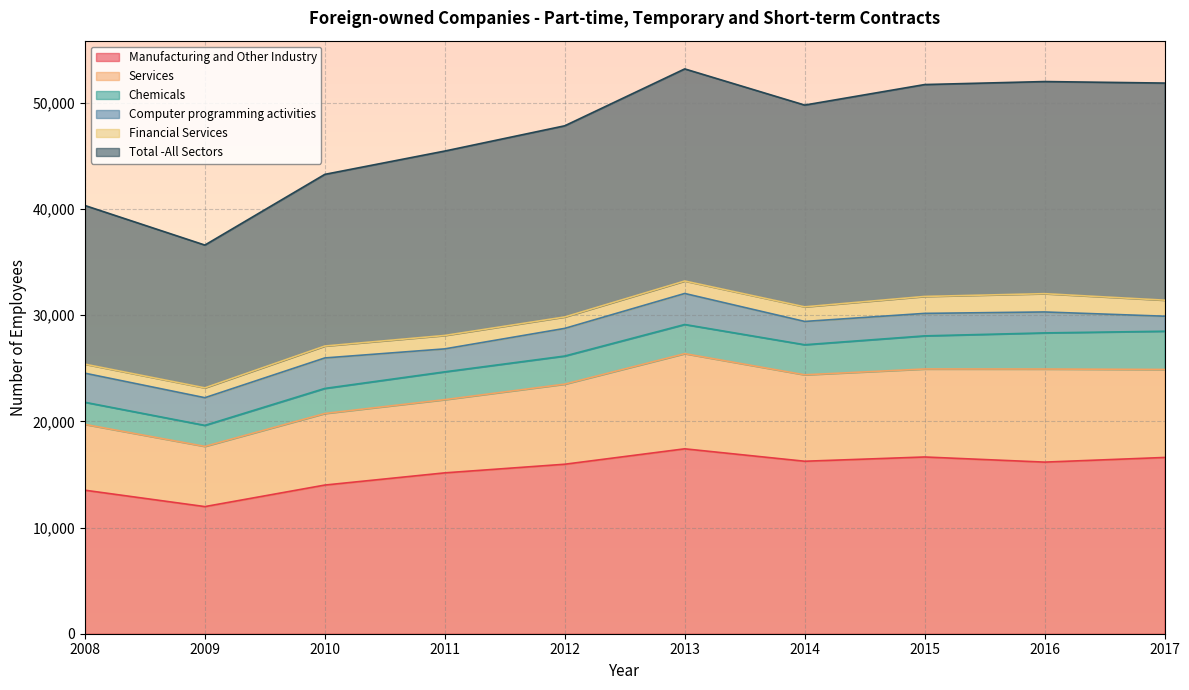

What is the difference between the second highest and second lowest values in the Total -All Sectors series?

11673